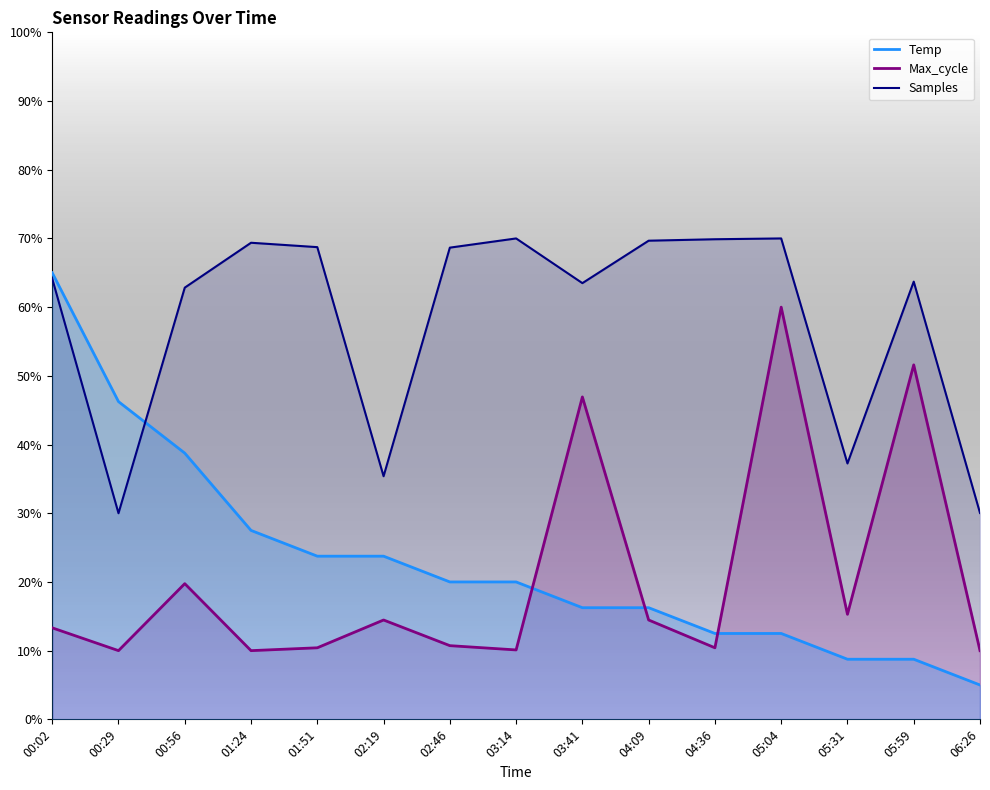

At which category does Max_cycle reach its first local peak?

00:56